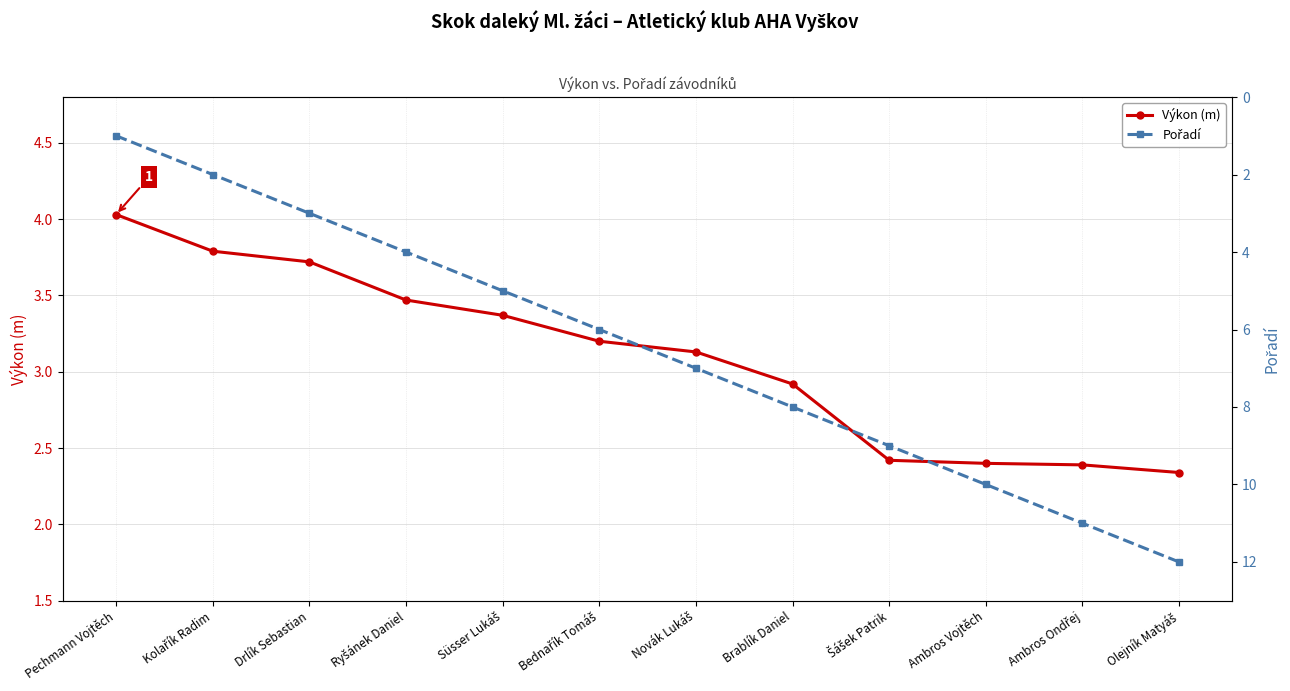

Is it true that Pořadí equals 8.7 at Süsser Lukáš?

False